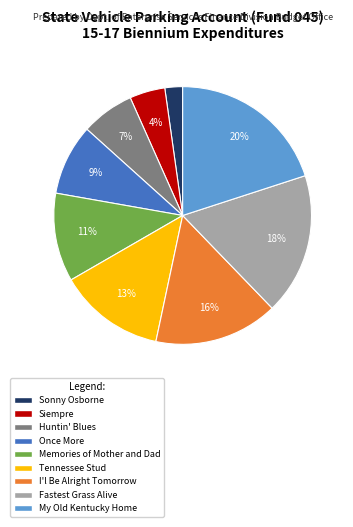

Does Siempre account for over 50% of the chart?

No